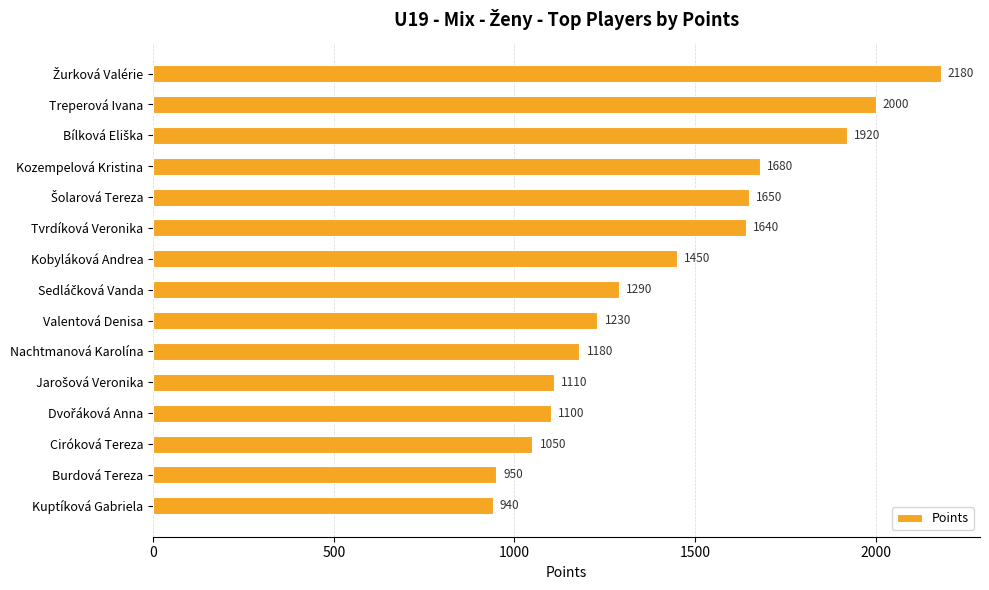

Does the chart contain stacked bars?

No